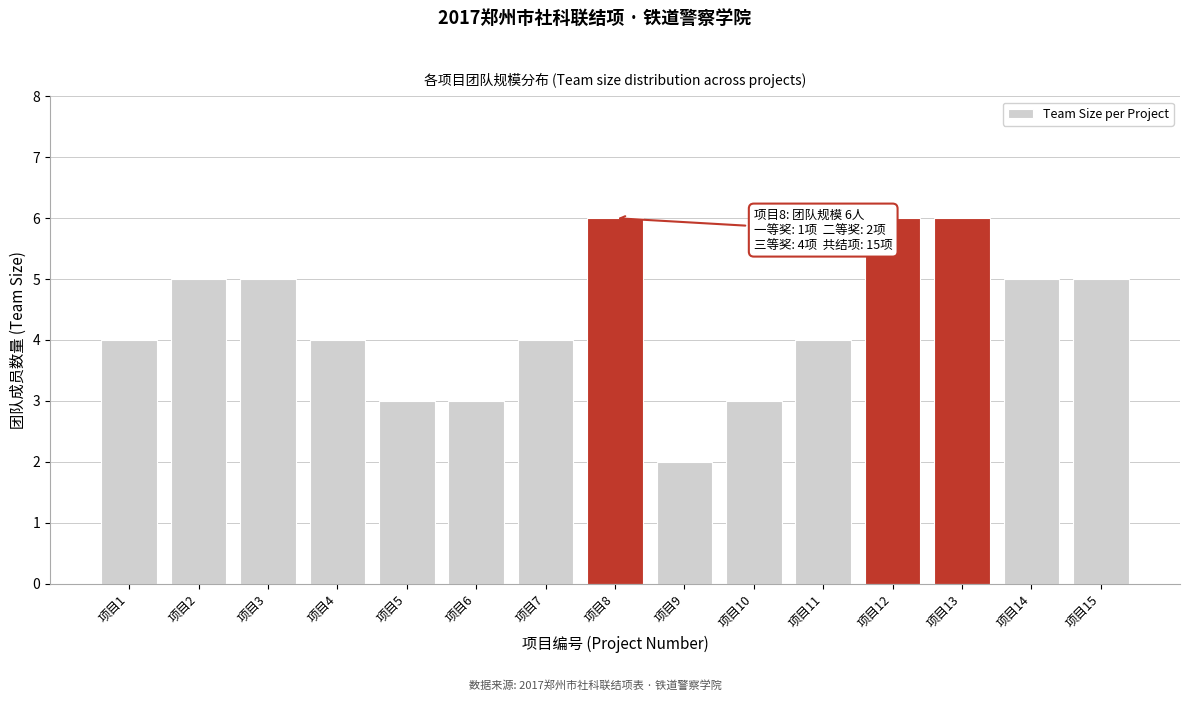

Reading left to right, extract all data points from this chart.

项目1=4	项目2=5	项目3=5	项目4=4	项目5=3	项目6=3	项目7=4	项目8=6	项目9=2	项目10=3	项目11=4	项目12=6	项目13=6	项目14=5	项目15=5